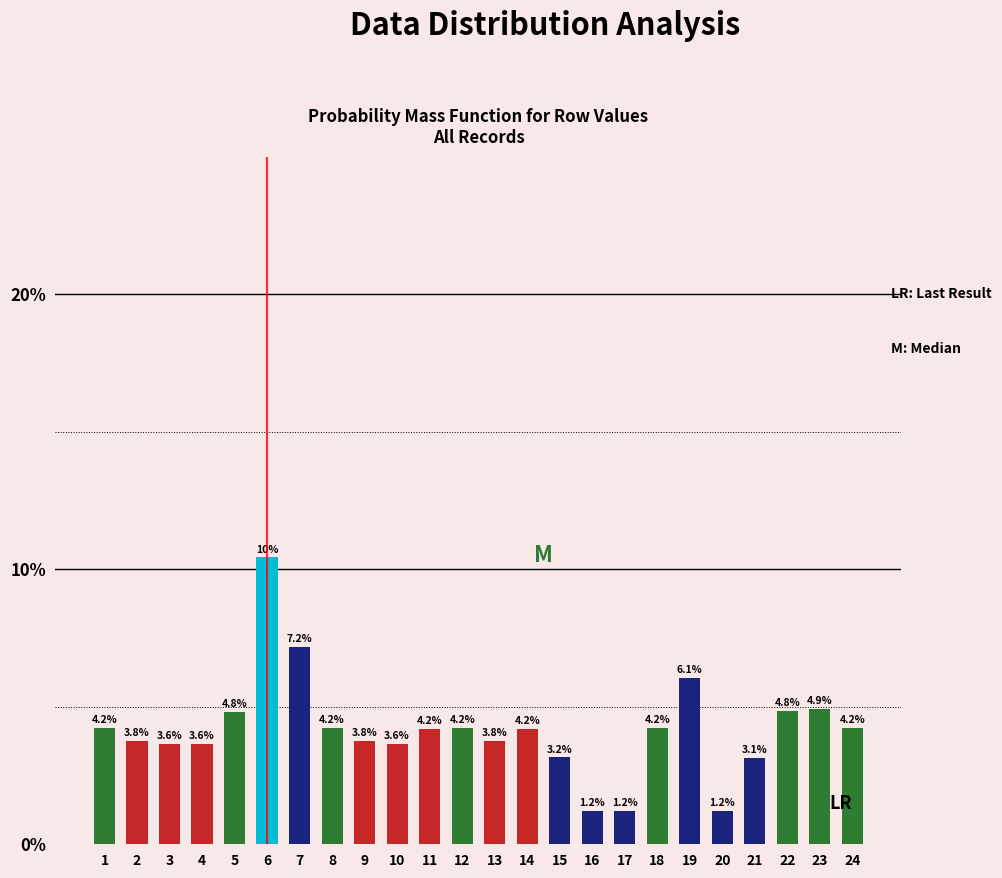

What is the minimum value shown in the chart?

1.2